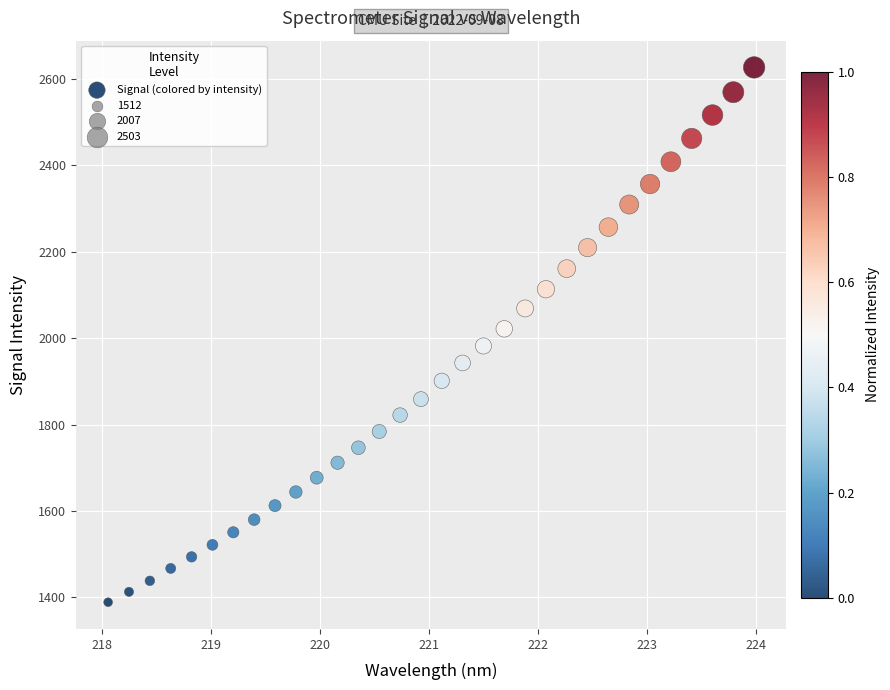

What is the range of Y values (max minus min)?

1238.3